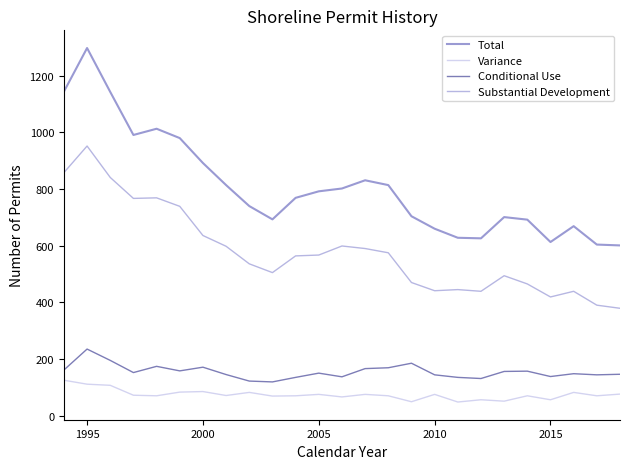

What is the minimum value for Total?

601